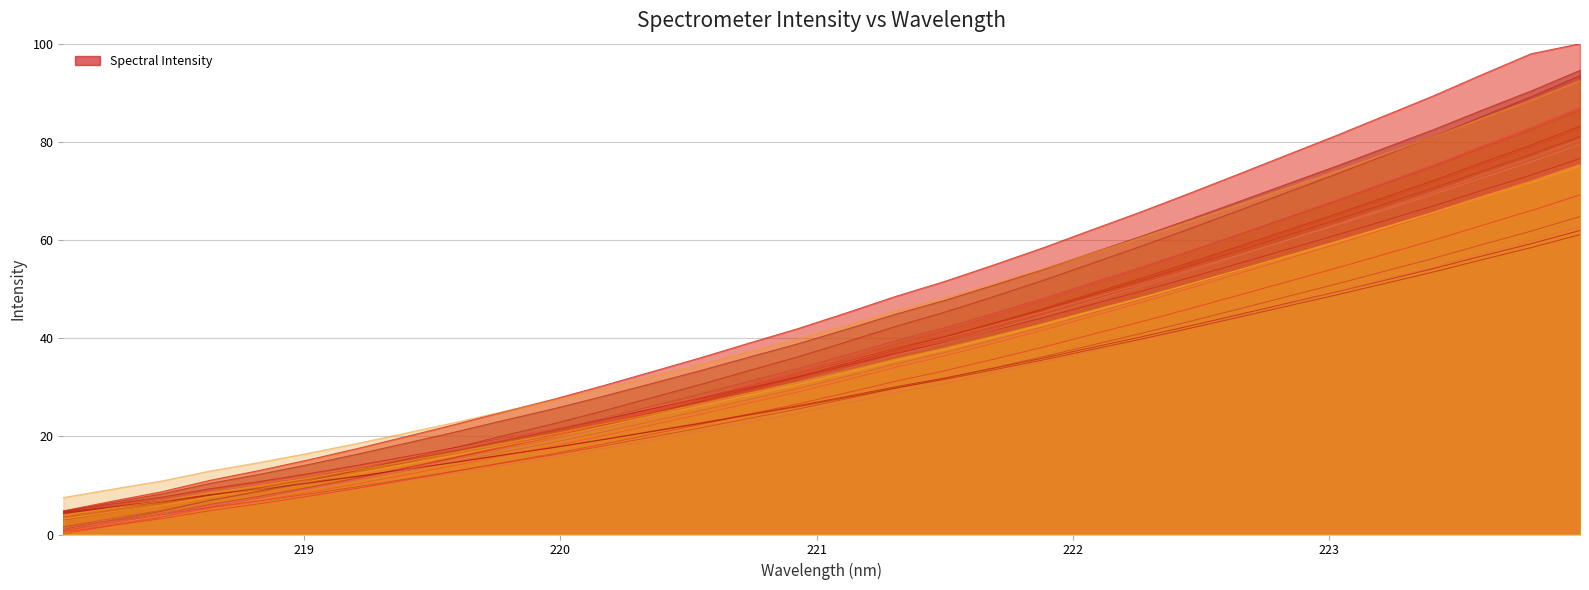

Reading left to right, what are all the values shown in this chart?

4.8	6.2	7.6	9.3	10.8	12.4	14.1	15.9	17.7	19.6	21.5	23.5	25.6	27.7	29.9	32.1	34.4	36.9	39.1	41.6	44.1	46.8	49.5	52.3	55.2	58.1	61.0	63.9	66.9	70.1	73.2	76.6